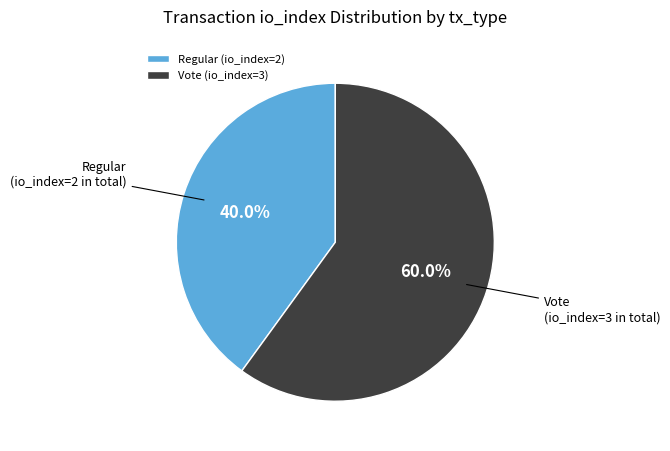

What percentage is the Regular (io_index=2) slice, to the nearest percent?

40%